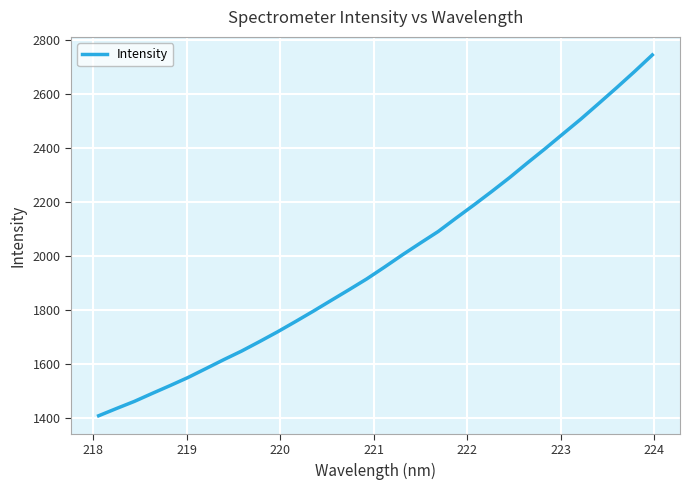

What is the greatest value displayed?

2743.7